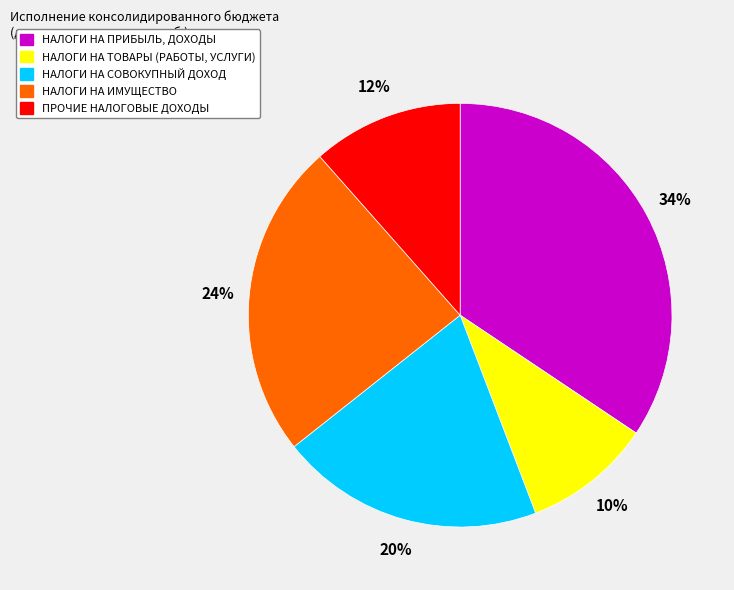

Does НАЛОГИ НА ТОВАРЫ (РАБОТЫ, УСЛУГИ) account for over 50% of the chart?

No